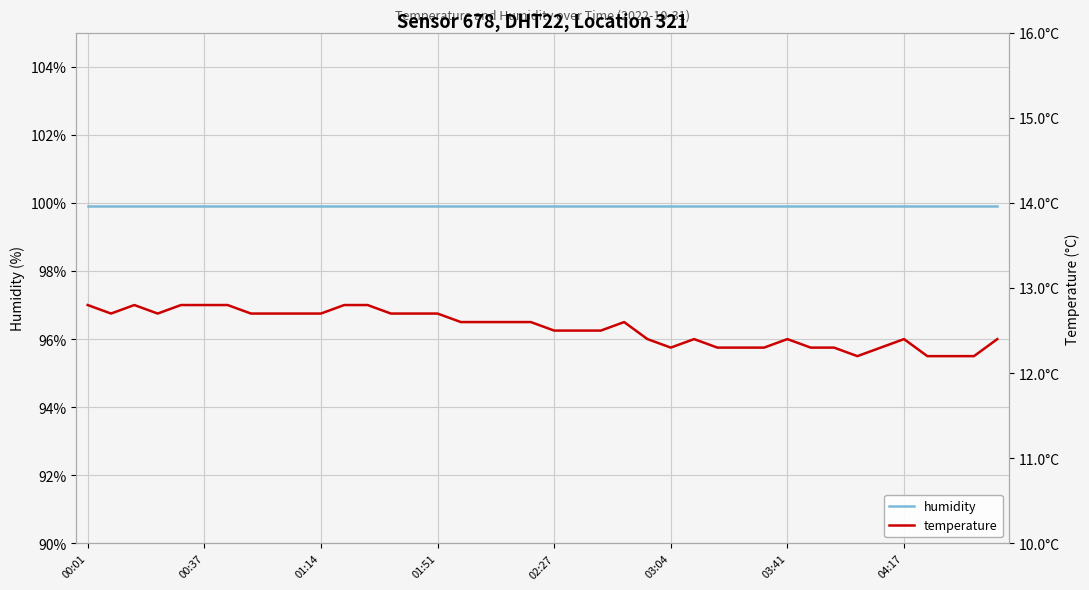

Which series has the widest spread of values?

temperature